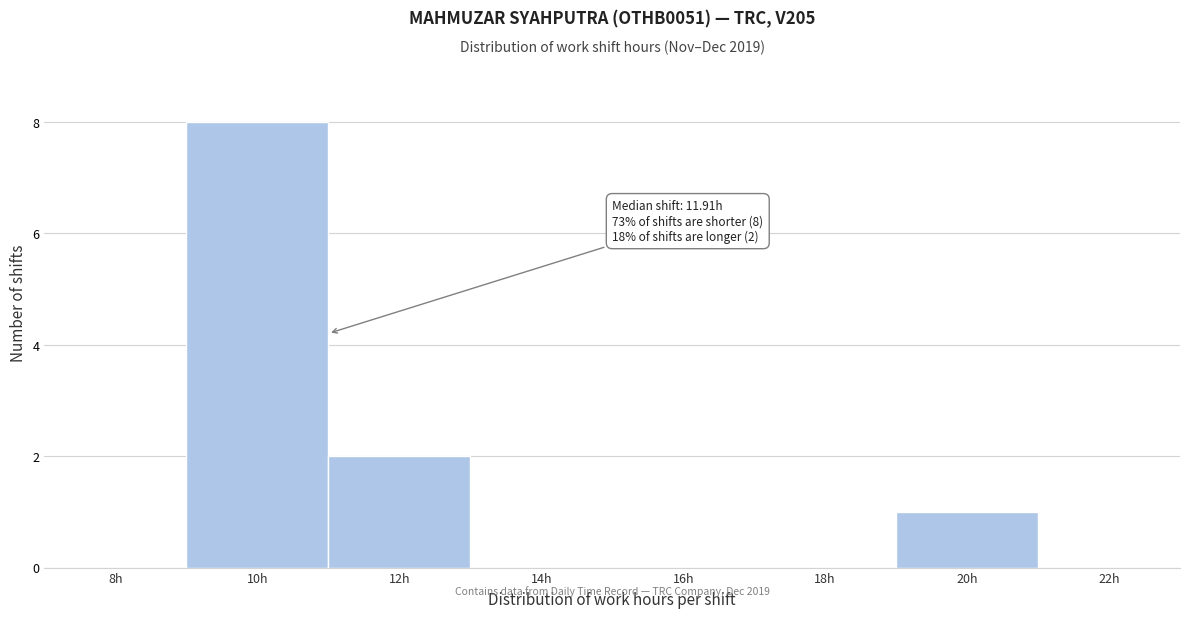

Reading left to right, what are all the values shown in this chart?

8h=0	10h=8	12h=2	14h=0	16h=0	18h=0	20h=1	22h=0